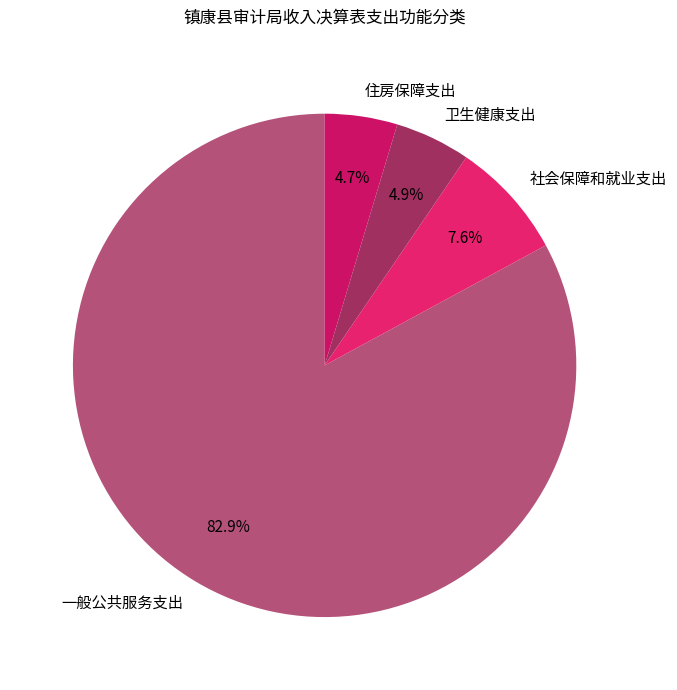

To the nearest percent, what is the difference between the 住房保障支出 and 社会保障和就业支出 slice percentages?

3%